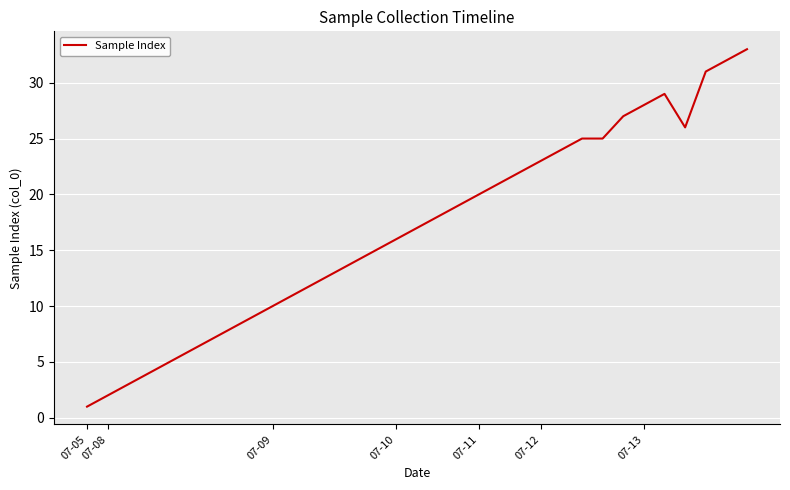

What is the greatest value displayed?

33